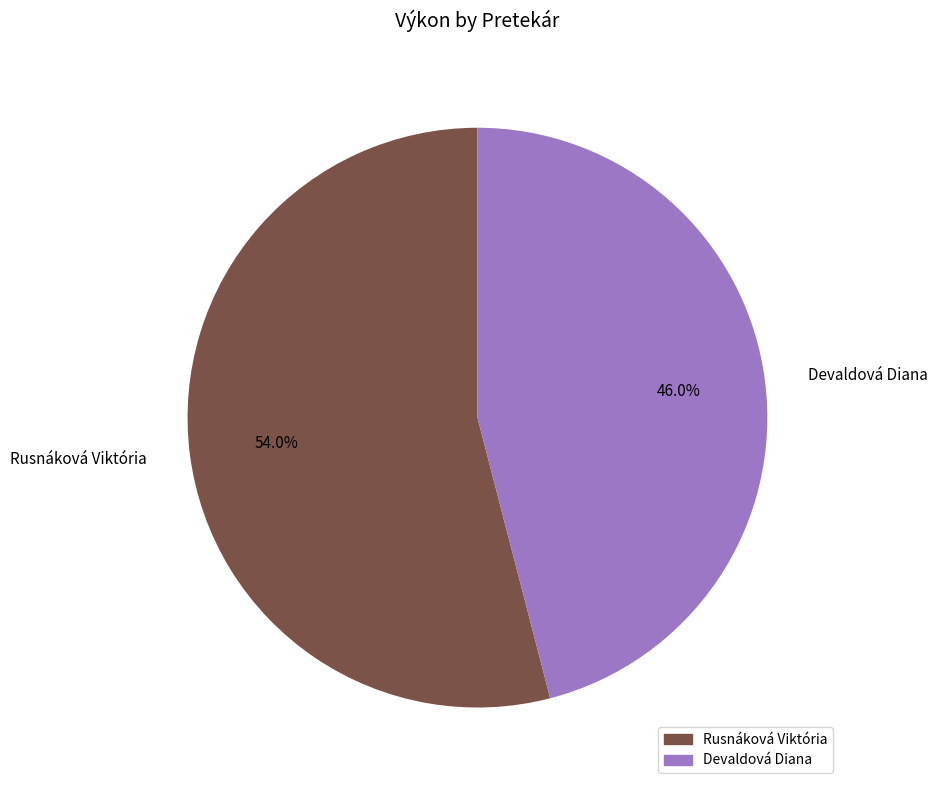

To the nearest percent, what is the difference between the Rusnáková Viktória and Devaldová Diana slice percentages?

8%